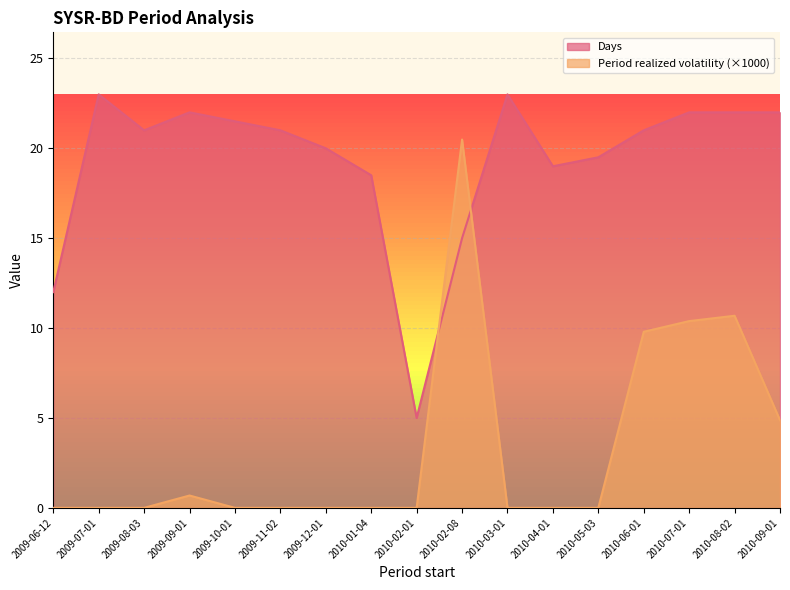

What is the value of the Period realized volatility point at the 4th from the left?

0.7